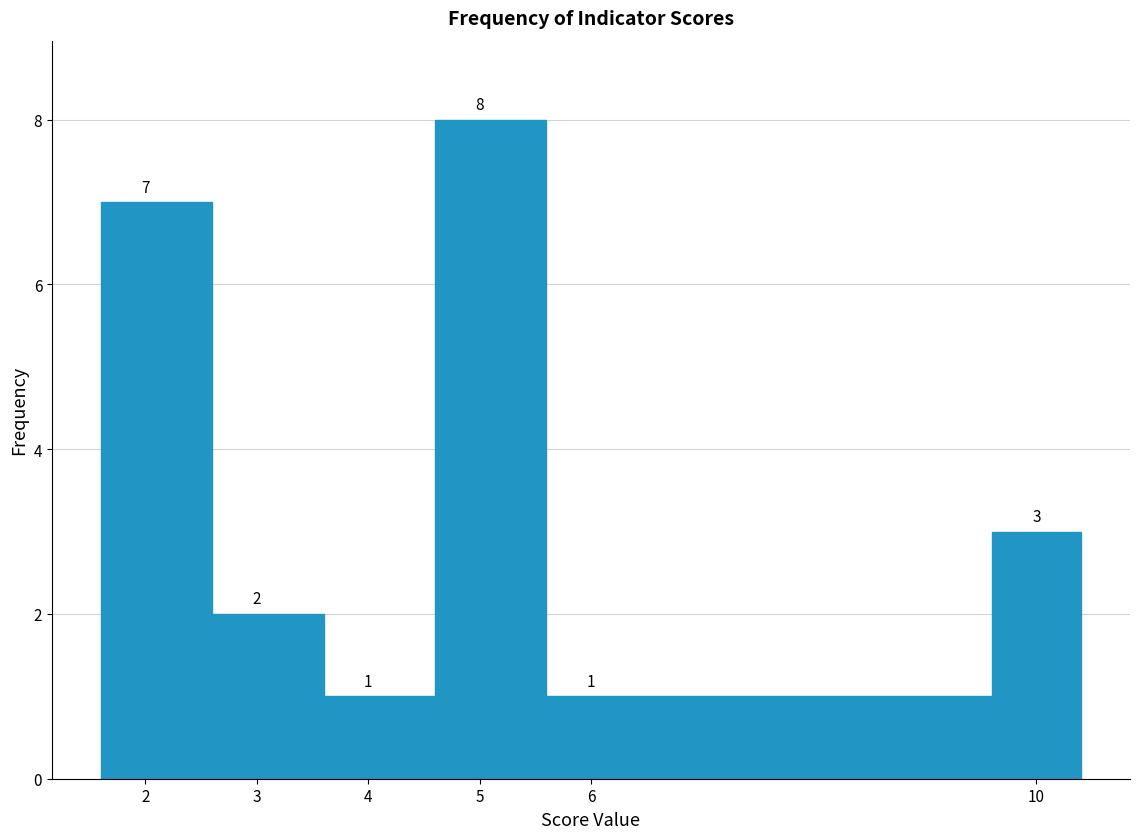

Which range on the x-axis has the tallest bar?

4.6 to 5.6